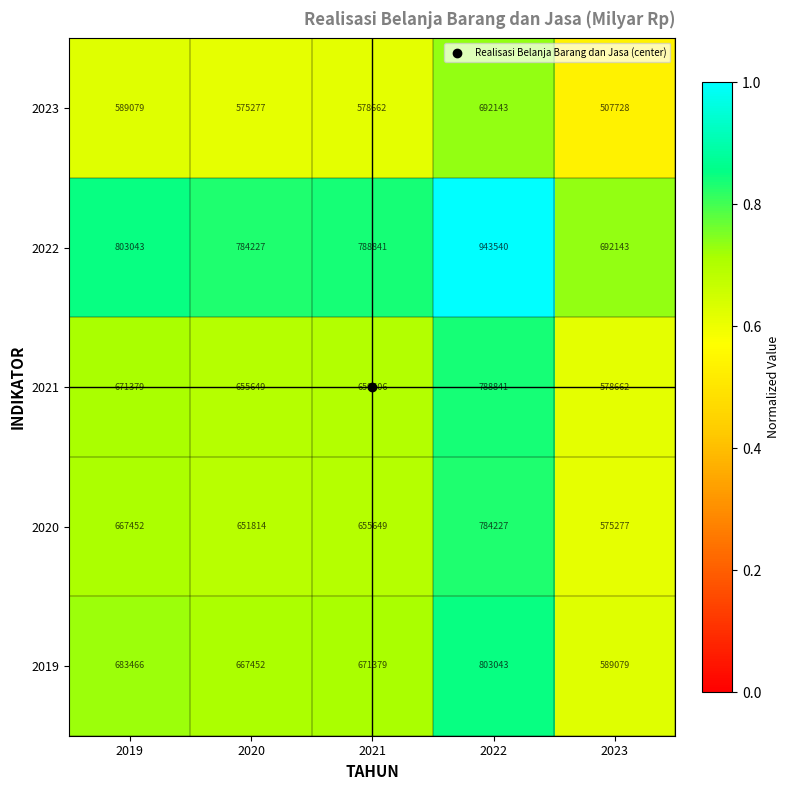

Is it true that 2023 equals 1020396 at 2022?

False